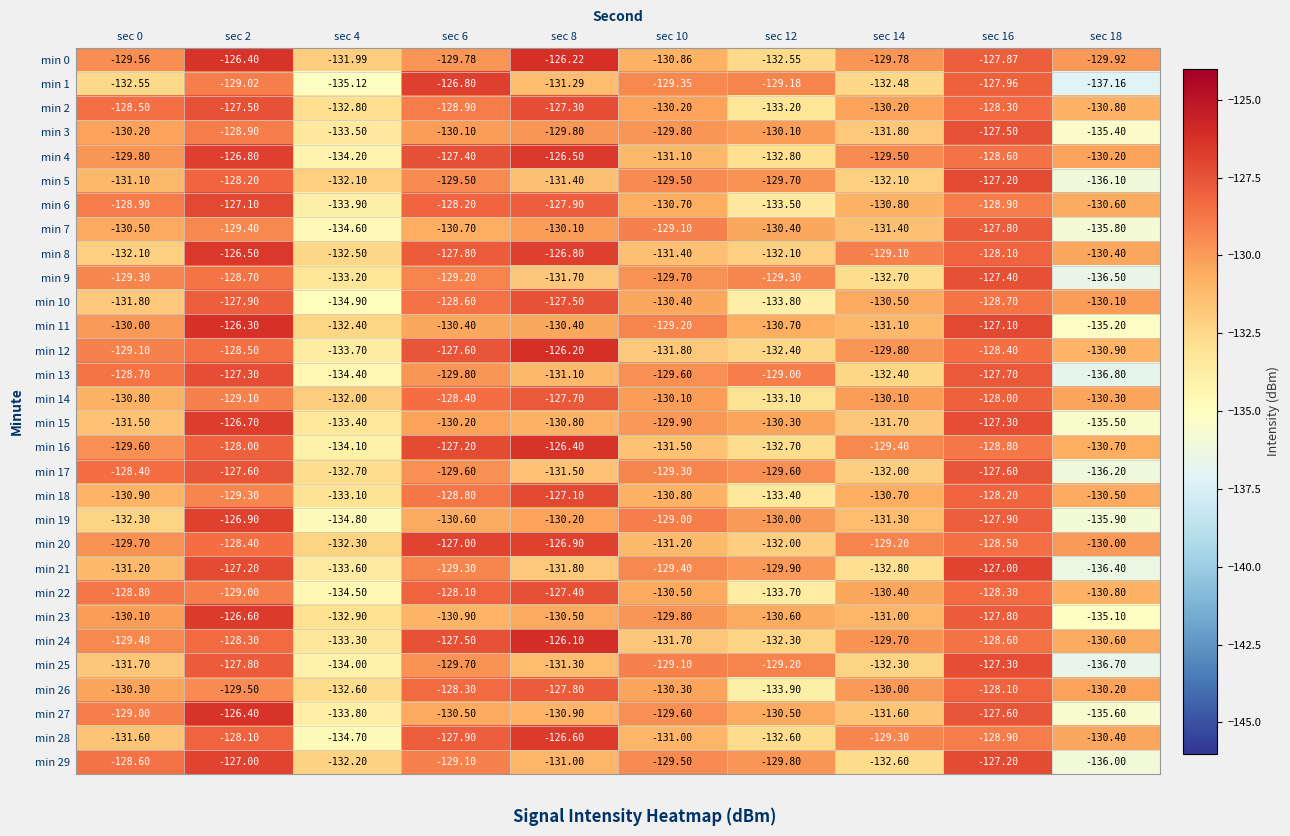

At sec 6, list the series in order from smallest to largest.

min 23, min 7, min 19, min 27, min 11, min 15, min 3, min 13, min 0, min 25, min 17, min 5, min 21, min 9, min 29, min 2, min 18, min 10, min 14, min 26, min 6, min 22, min 28, min 8, min 12, min 24, min 4, min 16, min 20, min 1